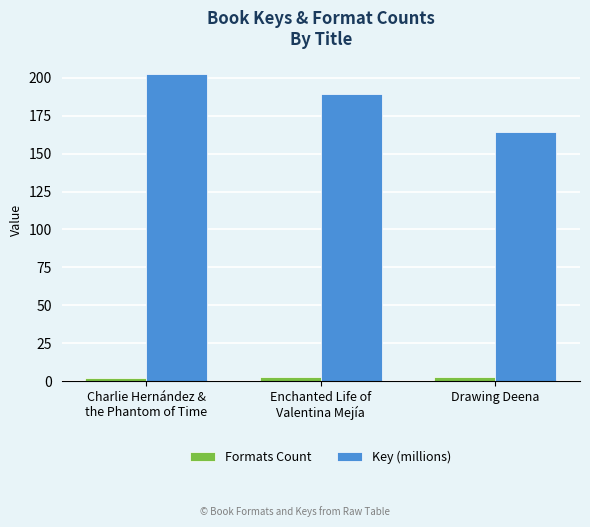

Rank the series at Charlie Hernández &
the Phantom of Time from lowest to highest value.

Formats Count, Key (millions)